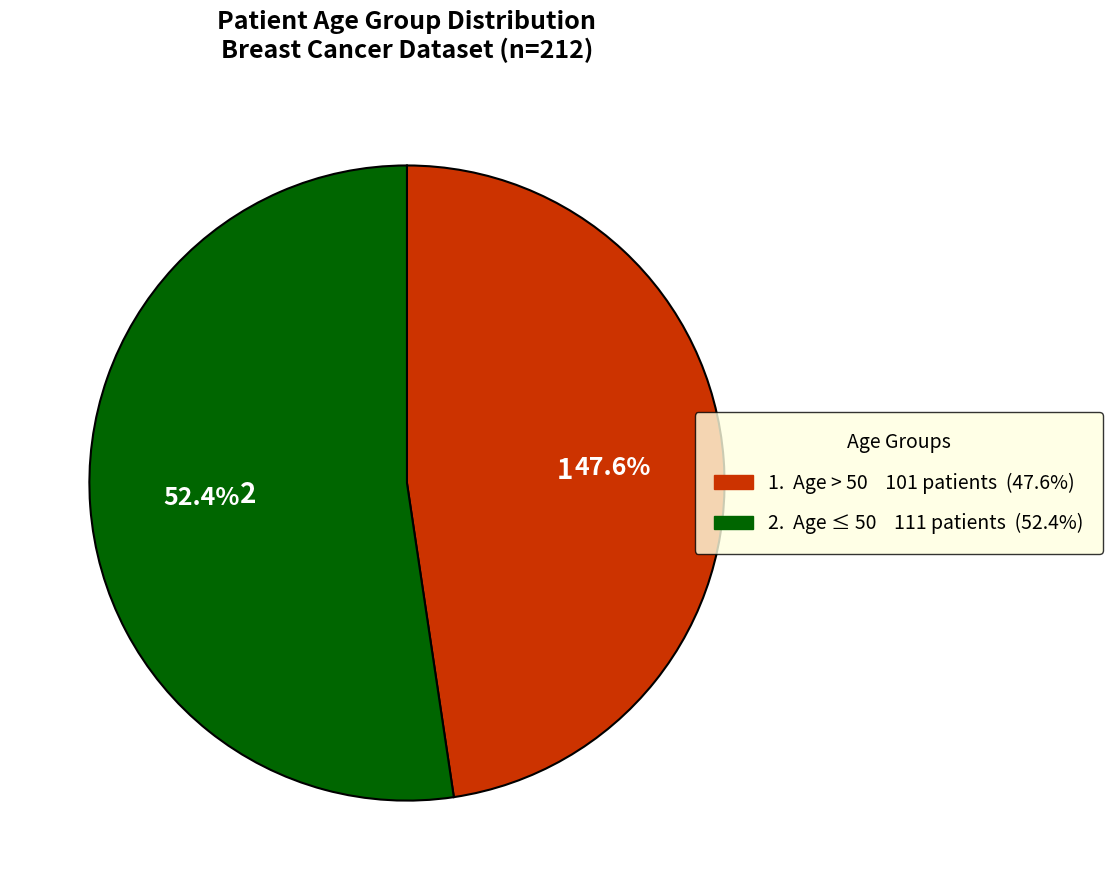

Which category has the smallest portion of the pie?

>50 (Age group 2)